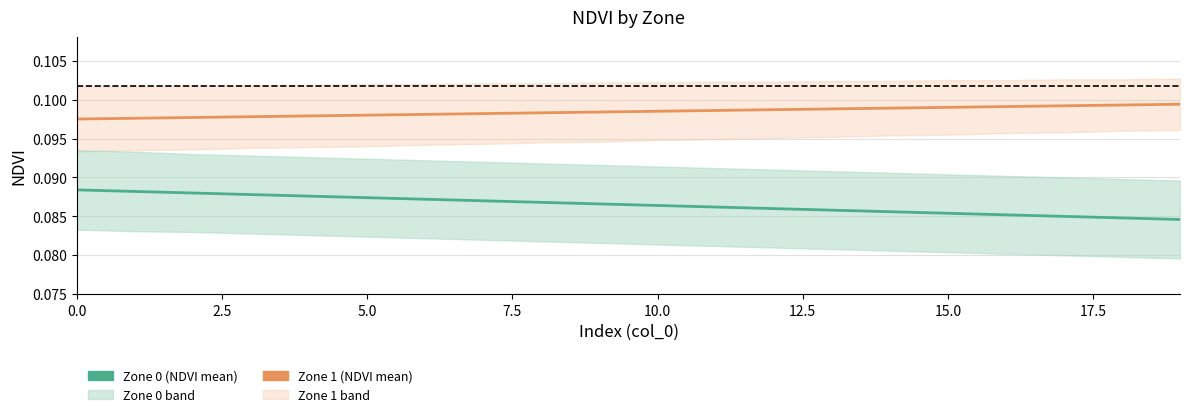

Which category has the lowest value in the Zone 0 upper series?

19